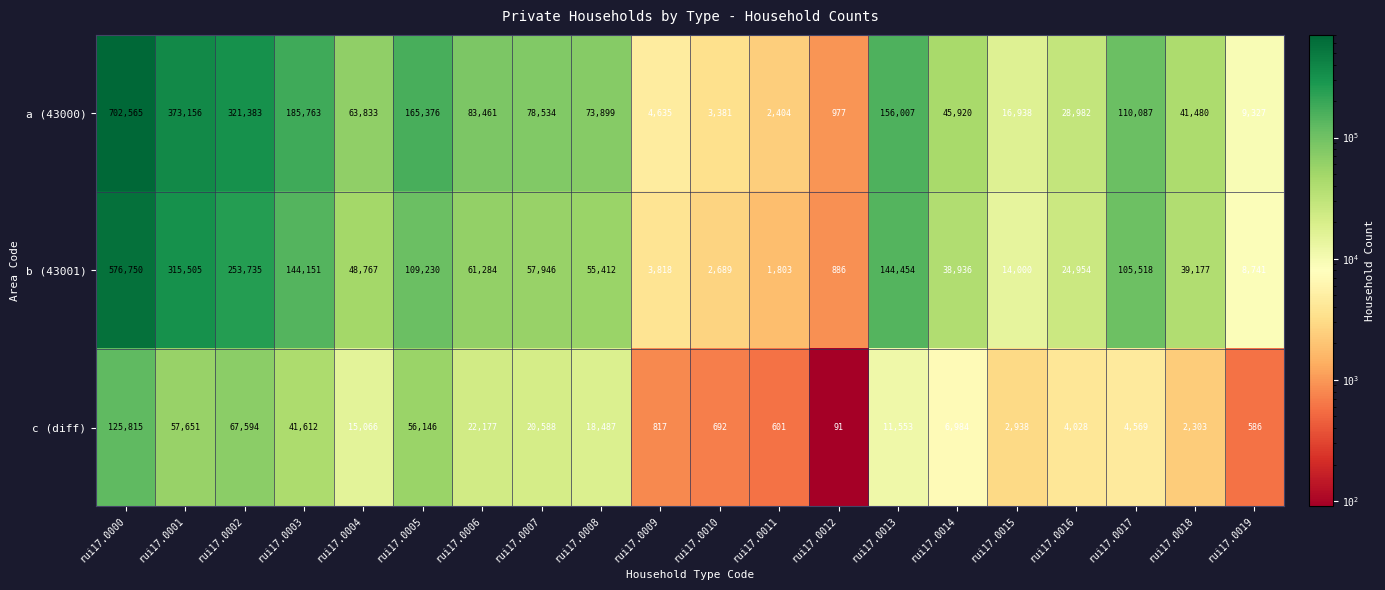

What is the approximate value of b (43001) at rui17.0003, to the nearest 10?

144150